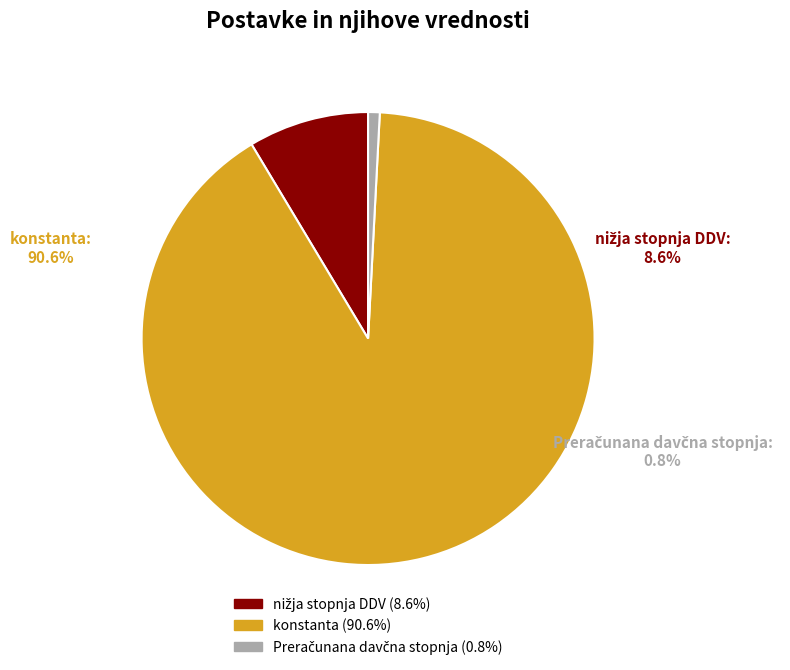

Is there a majority slice in this chart?

Yes